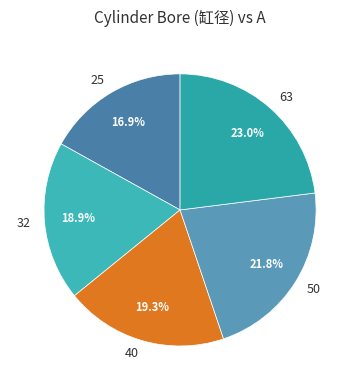

To the nearest percent, what is the average slice percentage?

20%